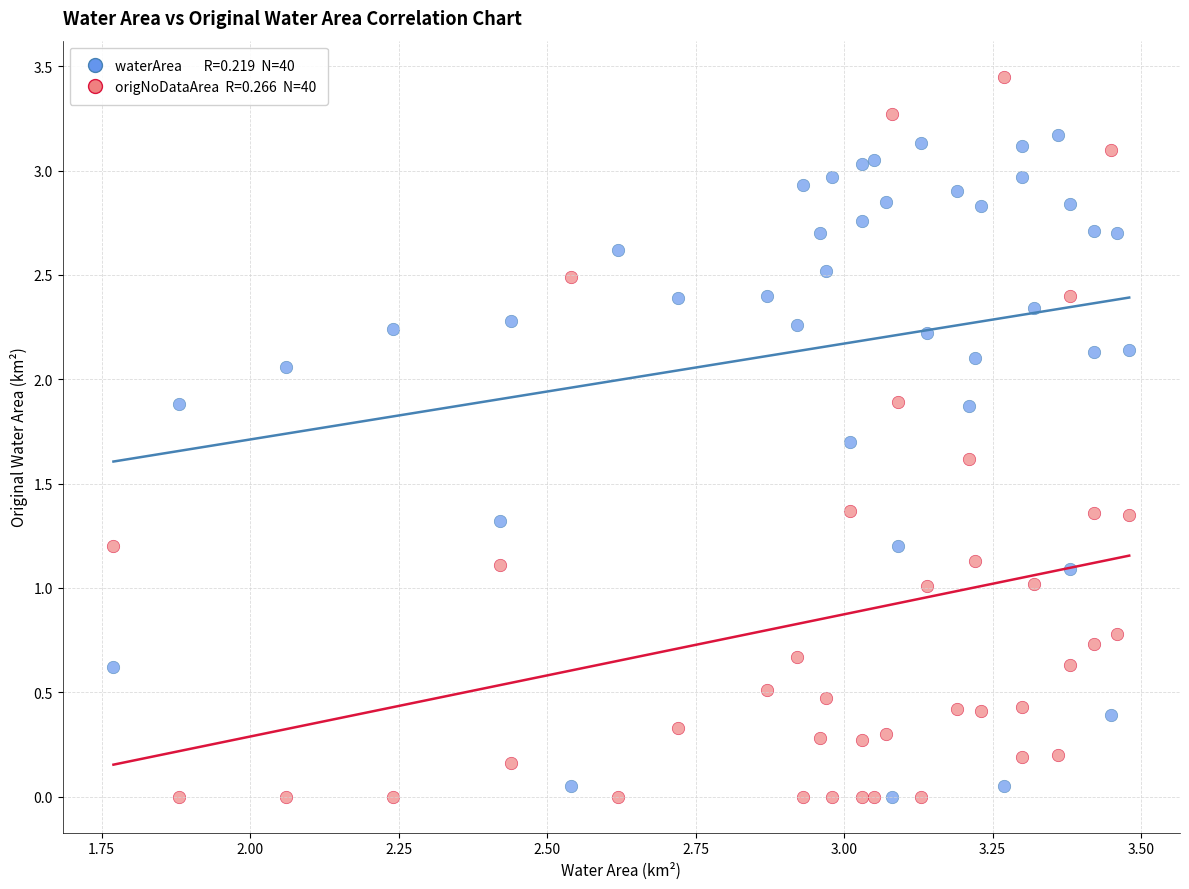

Across all data points, what is the range of X values (max minus min)?

1.7